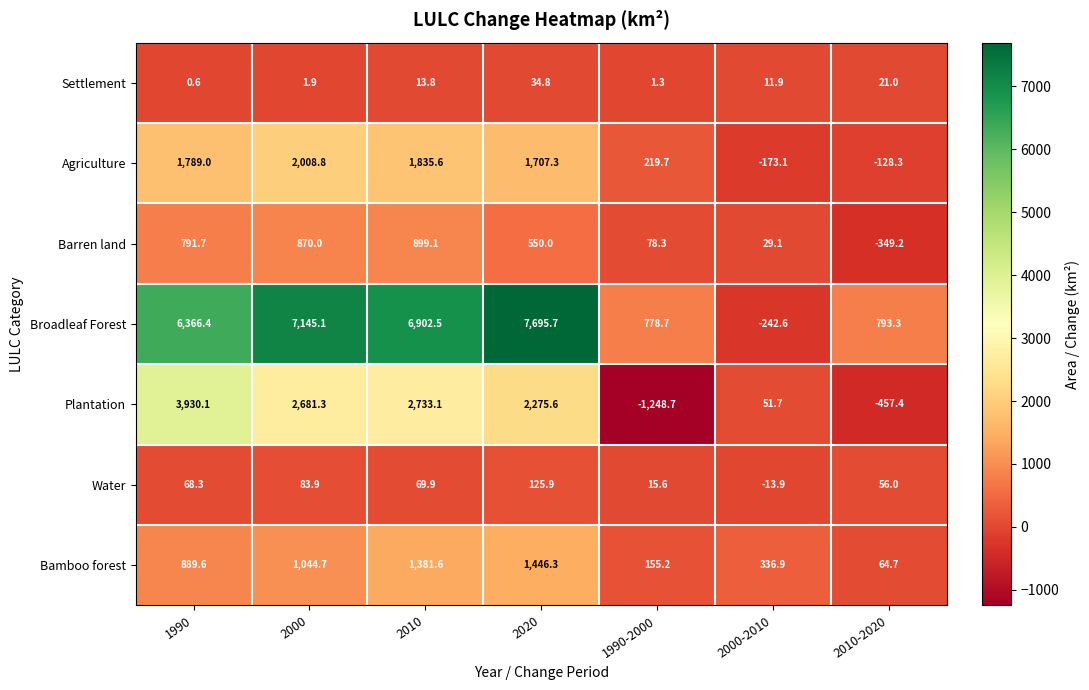

List the series in order of their peak value, highest first.

Broadleaf Forest, Plantation, Agriculture, Bamboo forest, Barren land, Water, Settlement